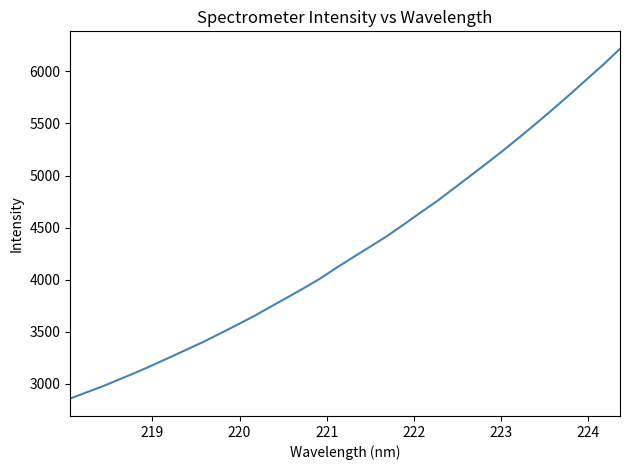

What is the greatest value displayed?

6215.9